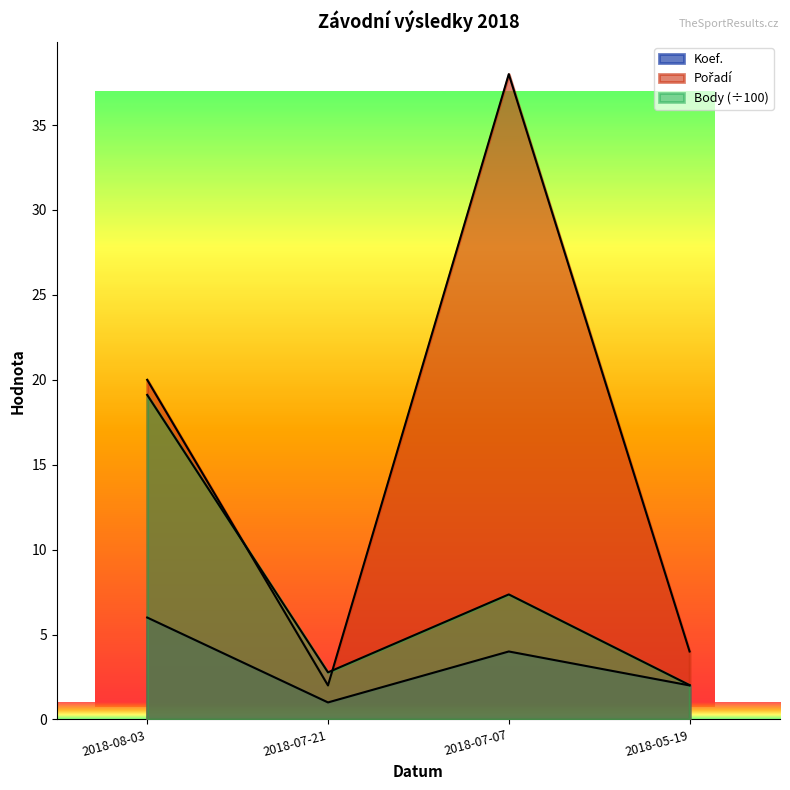

Reading left to right, extract all data points from this chart.

Koef.: 6.0	1.0	4.0	2.0
Pořadí: 20.0	2.0	38.0	4.0
Body: 19.1	2.8	7.4	2.0